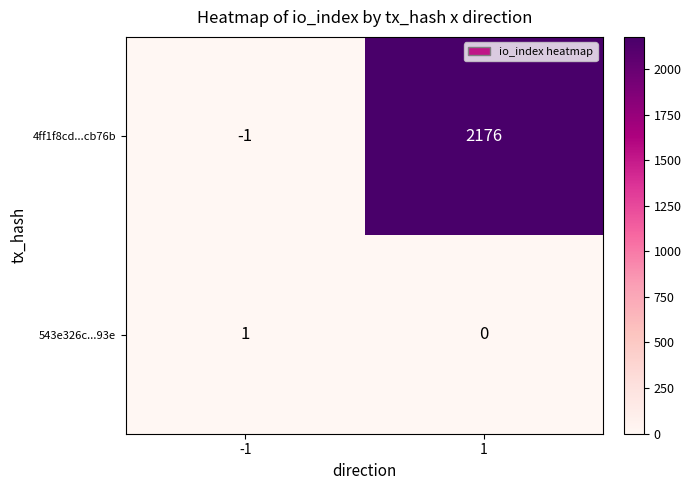

What is the minimum value shown in the chart?

-1